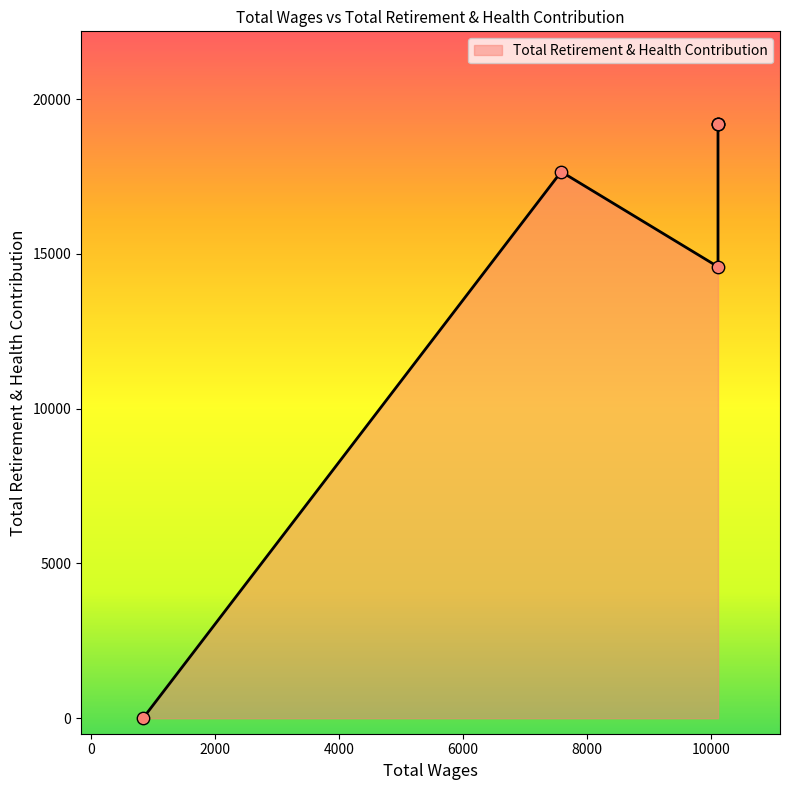

Which has a higher value, 10116.0 or 10116.0?

10116.0